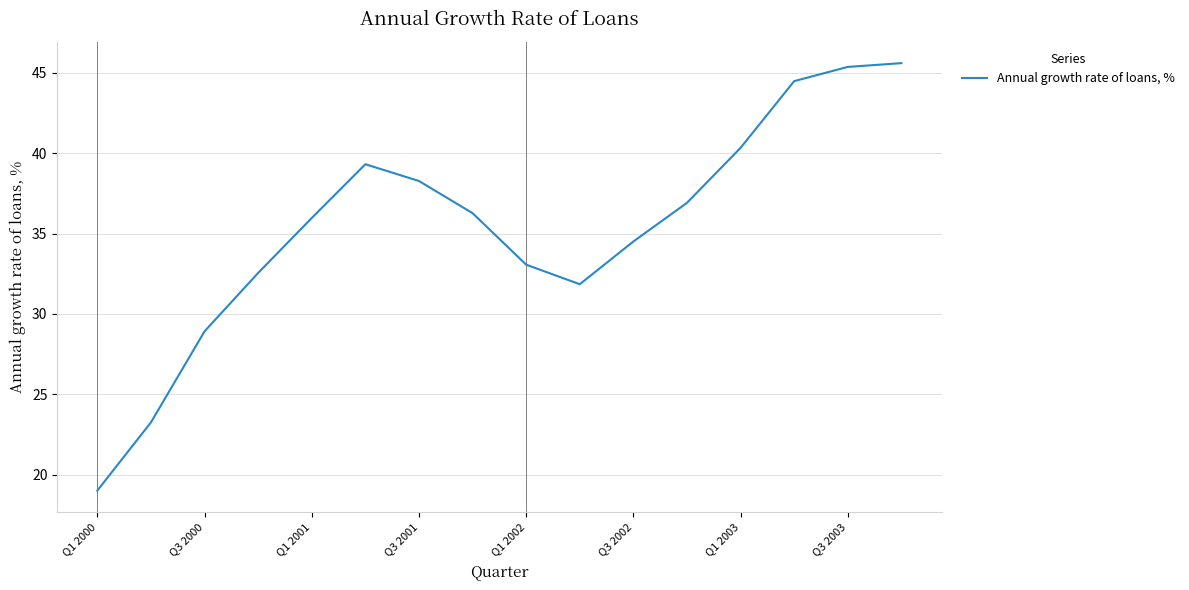

How many interior local peaks (higher than both neighbors) does the data have?

1